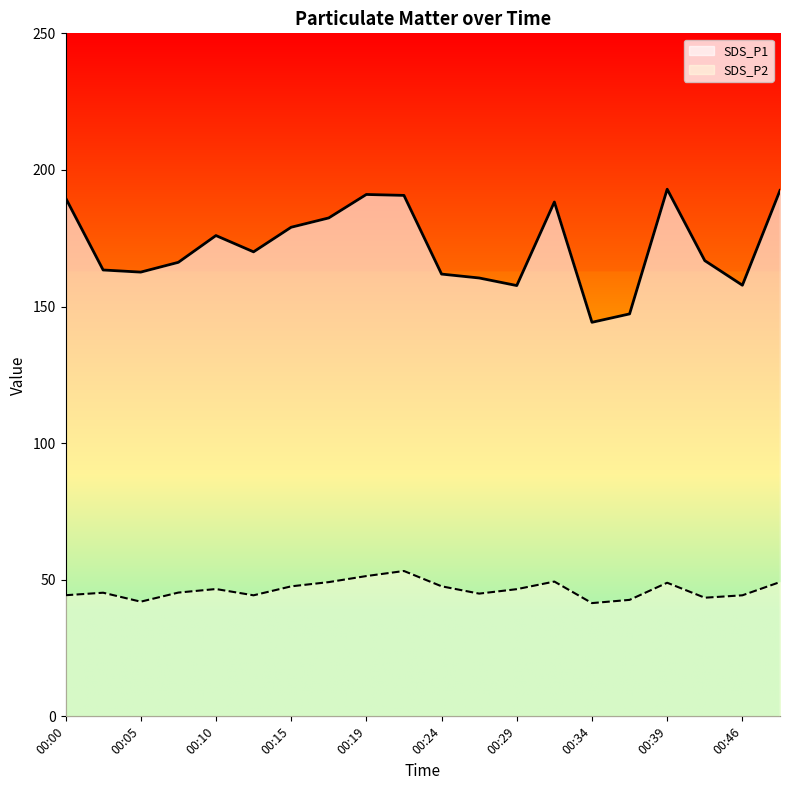

Which series changed the most between 00:00 and 00:32?

SDS_P2